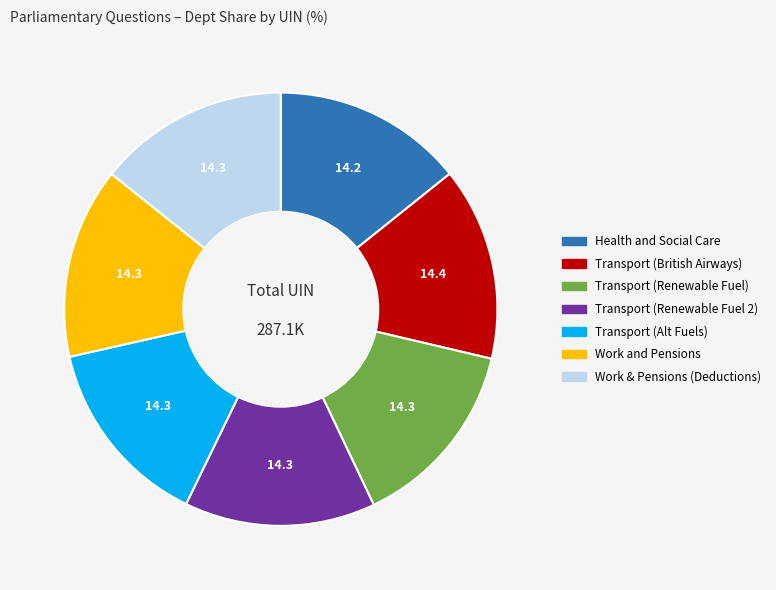

Approximately how many times larger is the value at Transport (Alt Fuels) compared to Health and Social Care?

1.0